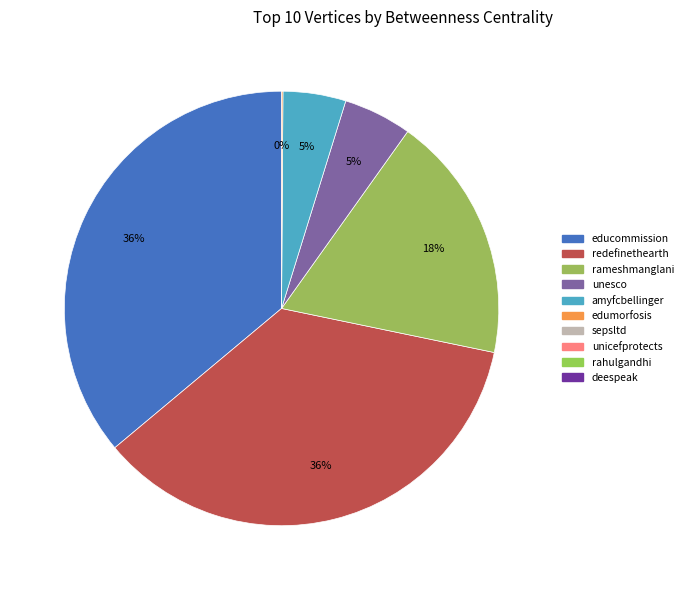

To the nearest percent, what is the average slice percentage?

17%